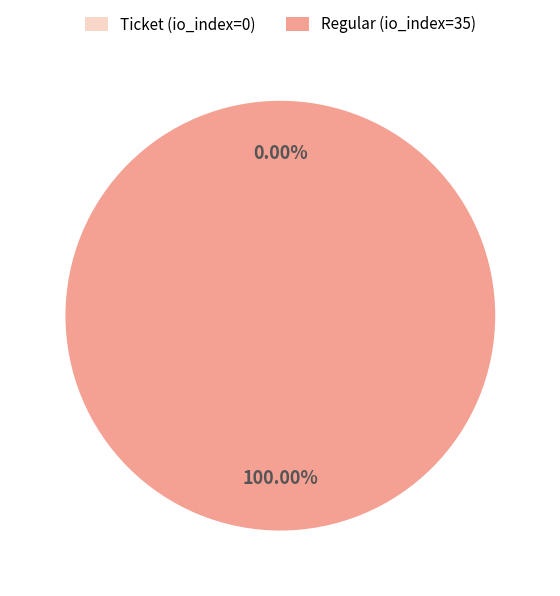

To the nearest percent, what portion does Regular (io_index=35) represent?

100%